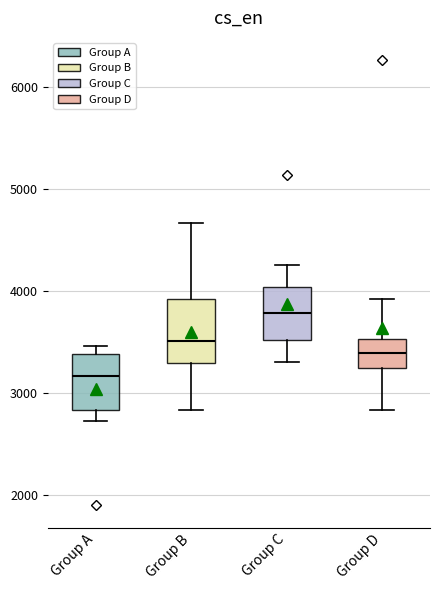

Where is the lower edge of the box for Group A on the y-axis? The values are not printed on the chart, so give them approximately, as read against the axis.

2800